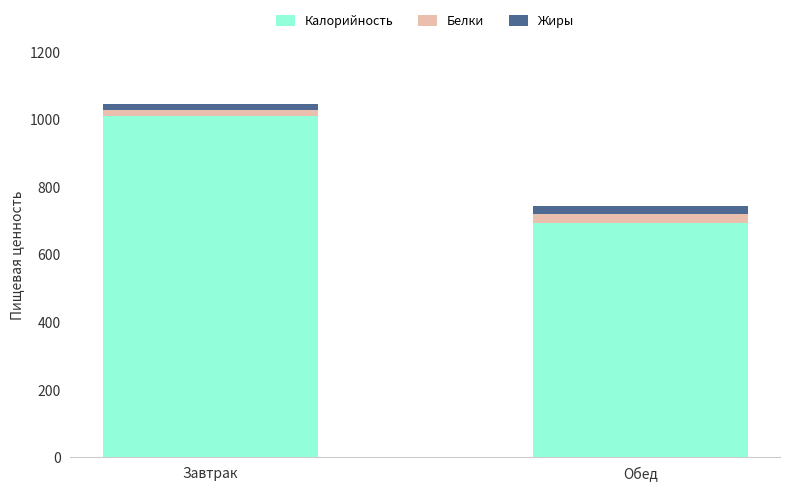

Reading left to right, list the values for the Калорийность series.

1009	693